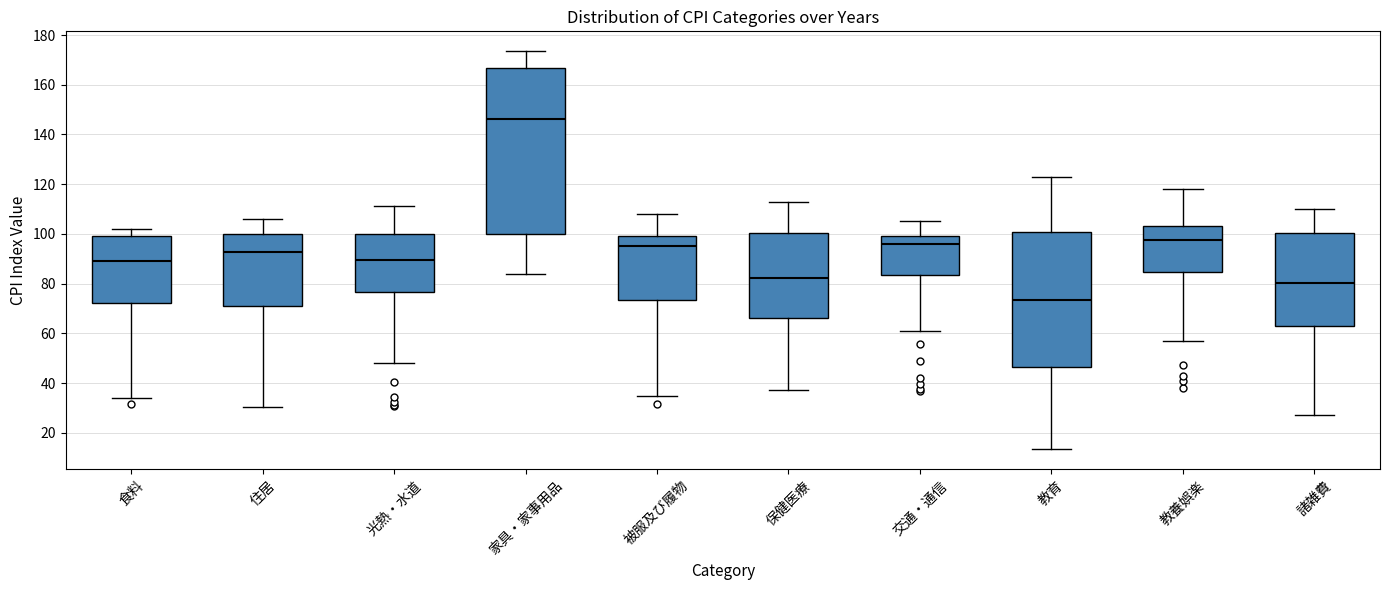

Where does the lower whisker of the box for 光熱・水道 end on the y-axis? The values are not printed on the chart, so give them approximately, as read against the axis.

48